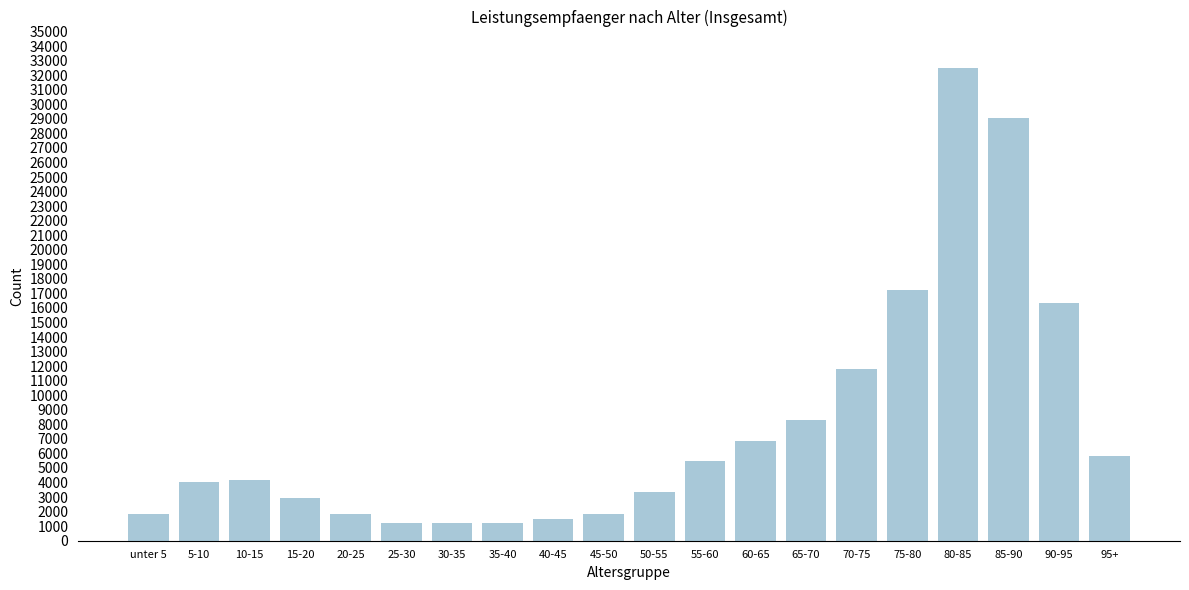

Is it true that the value at 50-55 is 3380?

True